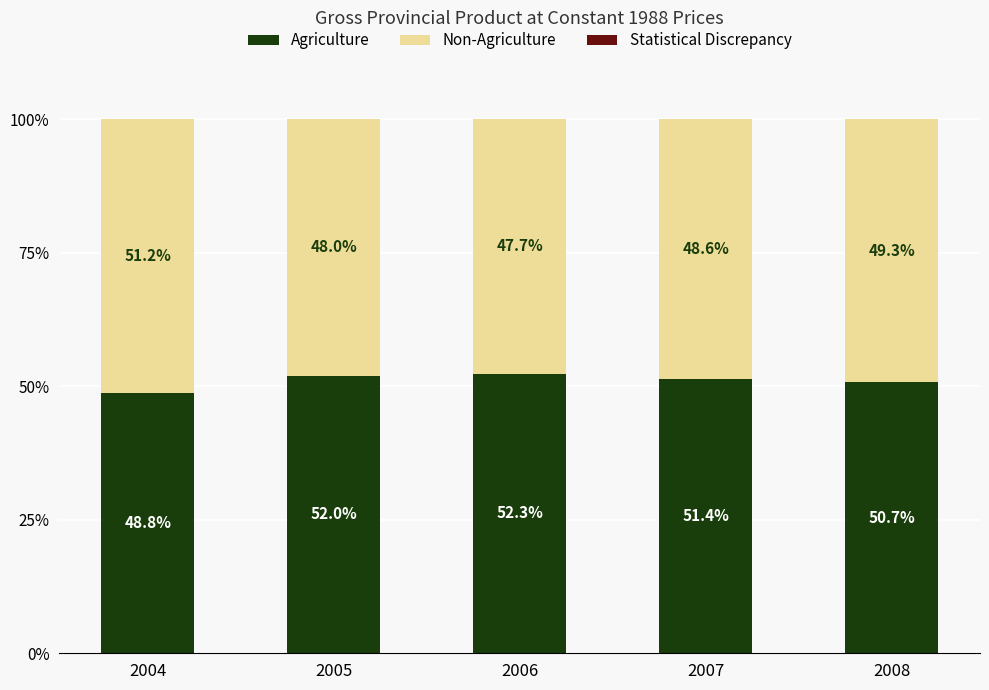

True or false: Agriculture has a value of 48.8 at 2004.

True